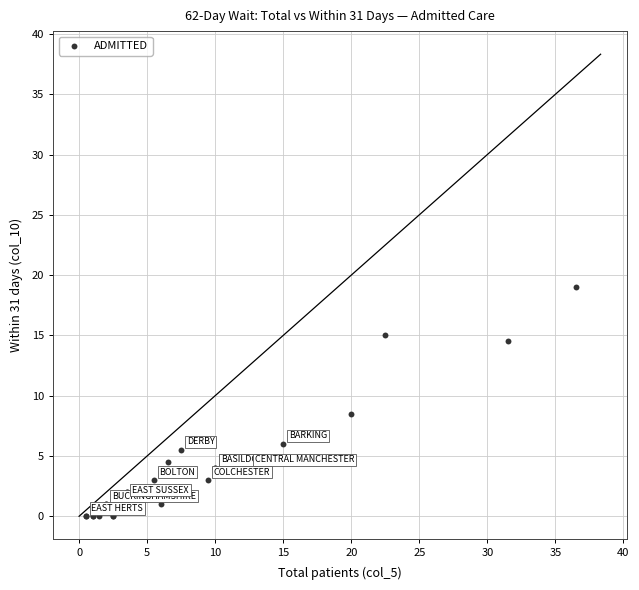

What Y value in the scatter plot is closest to 9?

8.5